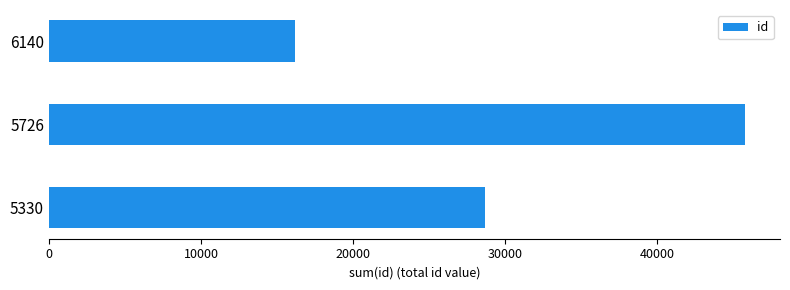

How many distinct data groups are displayed?

1